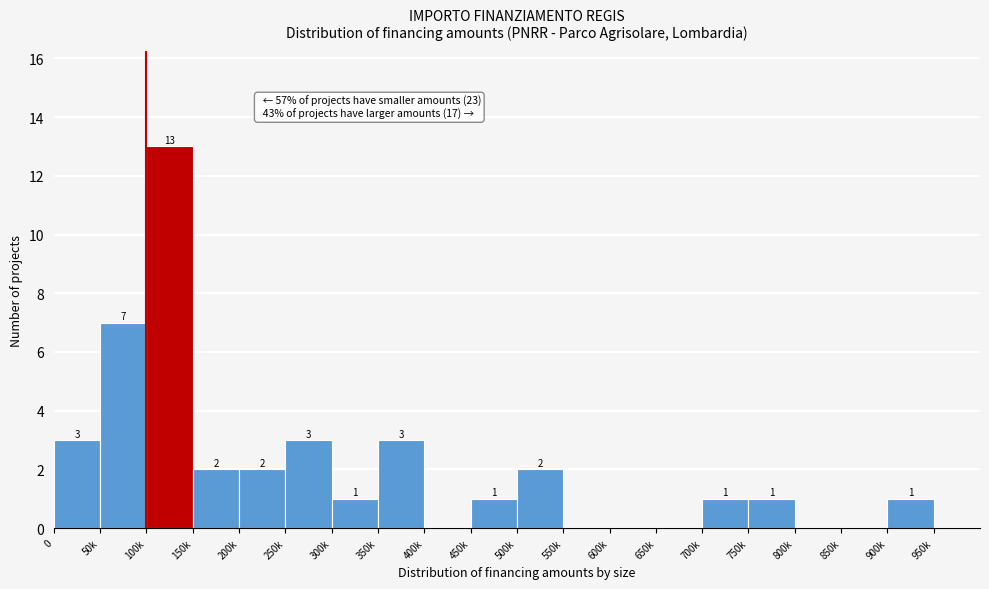

Reading right to left, what are all the values shown in this chart?

950k=0	900k=1	850k=0	800k=0	750k=1	700k=1	650k=0	600k=0	550k=0	500k=2	450k=1	400k=0	350k=3	300k=1	250k=3	200k=2	150k=2	100k=13	50k=7	0=3